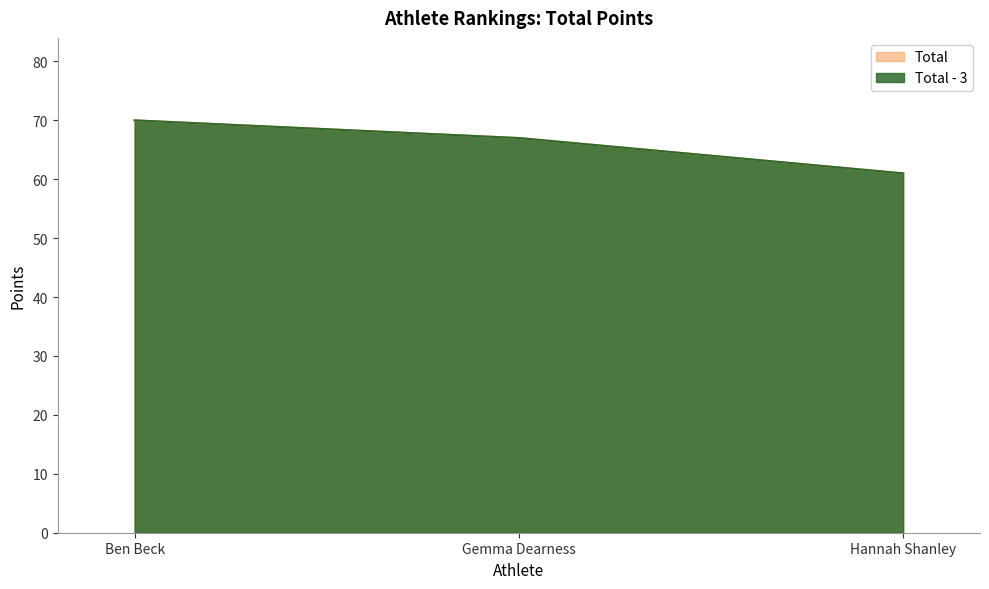

What is the difference between the second highest and minimum values in the Total series?

6